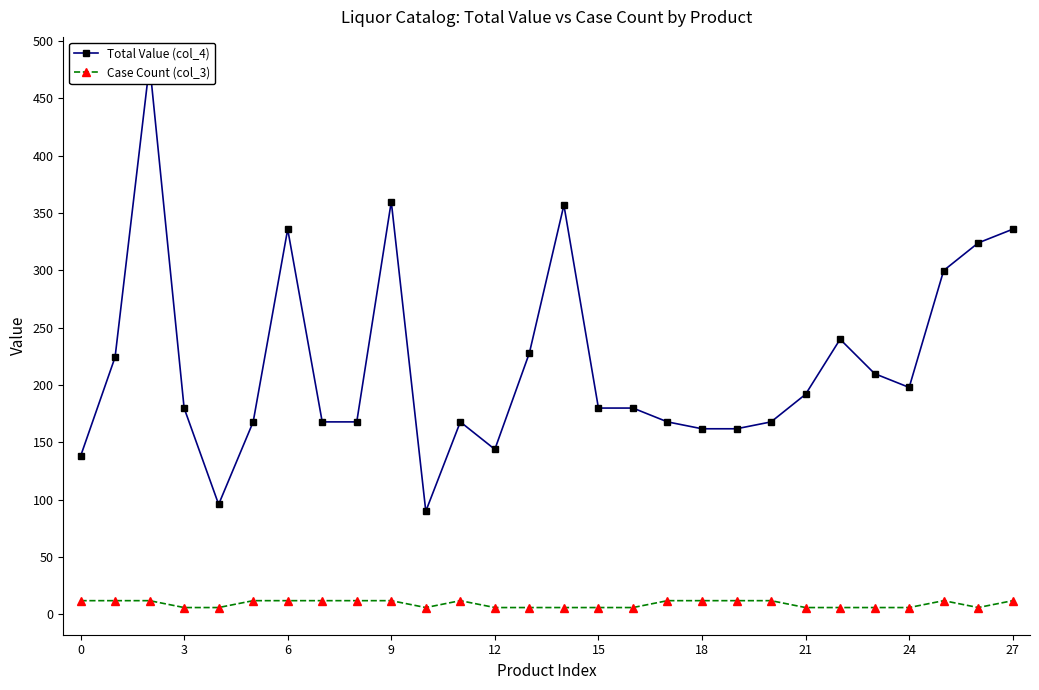

Rank the series at 18 from highest to lowest value.

Total Value (col_4), Case Count (col_3)